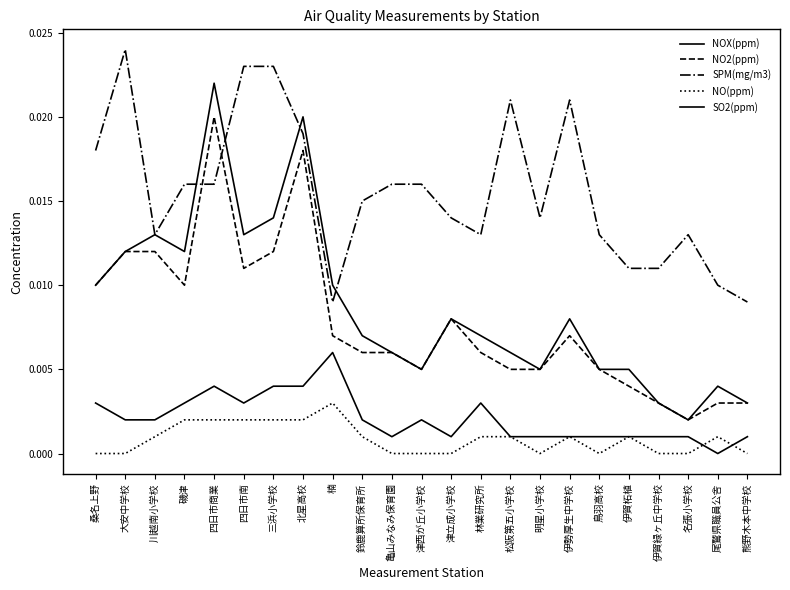

Count the NOX(ppm) values in the range 0 to 1.

23